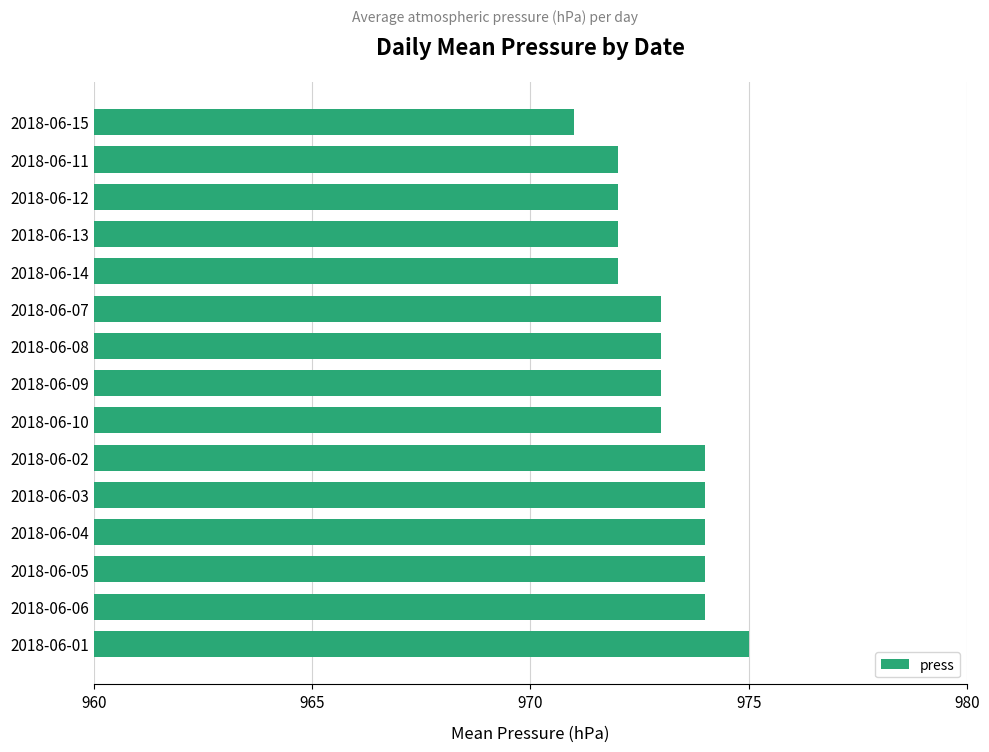

What is the ratio of the value at 2018-06-14 to the value at 2018-06-11?

1.0